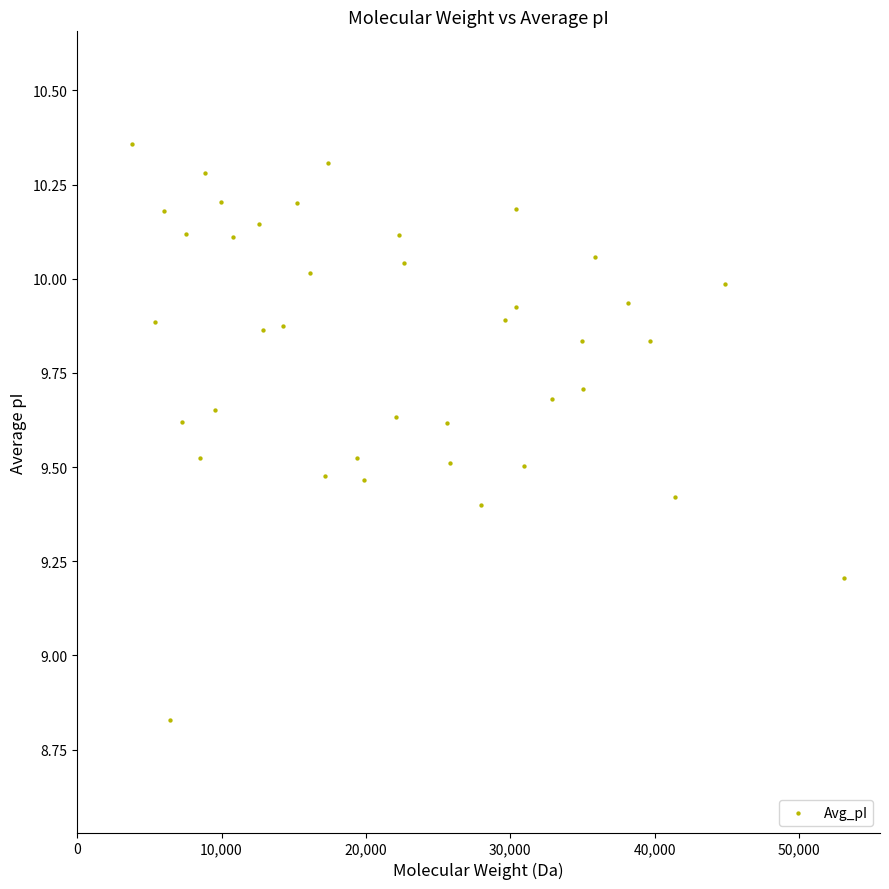

What is the range of X values (max minus min)?

49328.1